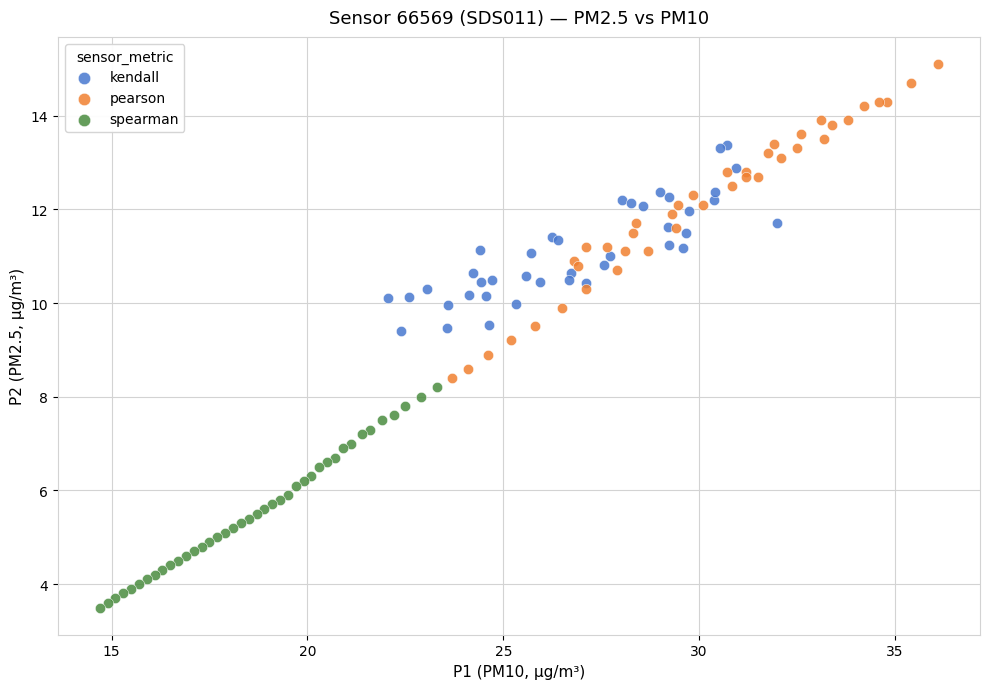

Which series reaches the minimum Y coordinate?

spearman